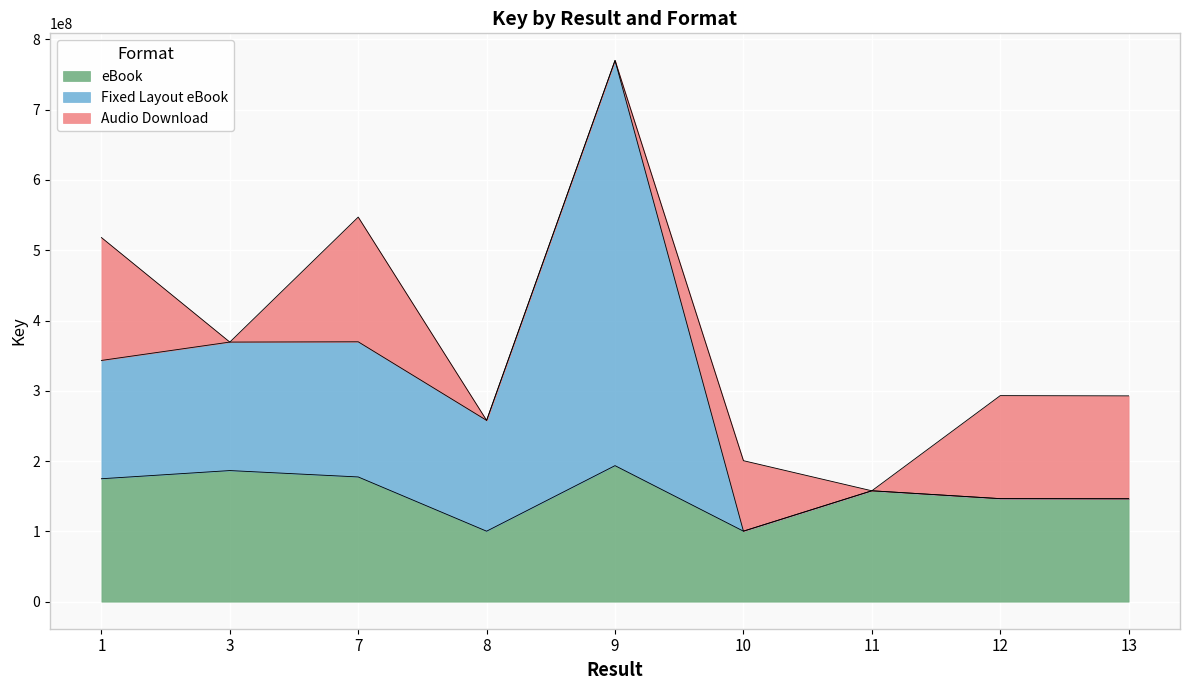

At which category is the sum across all series the highest?

9